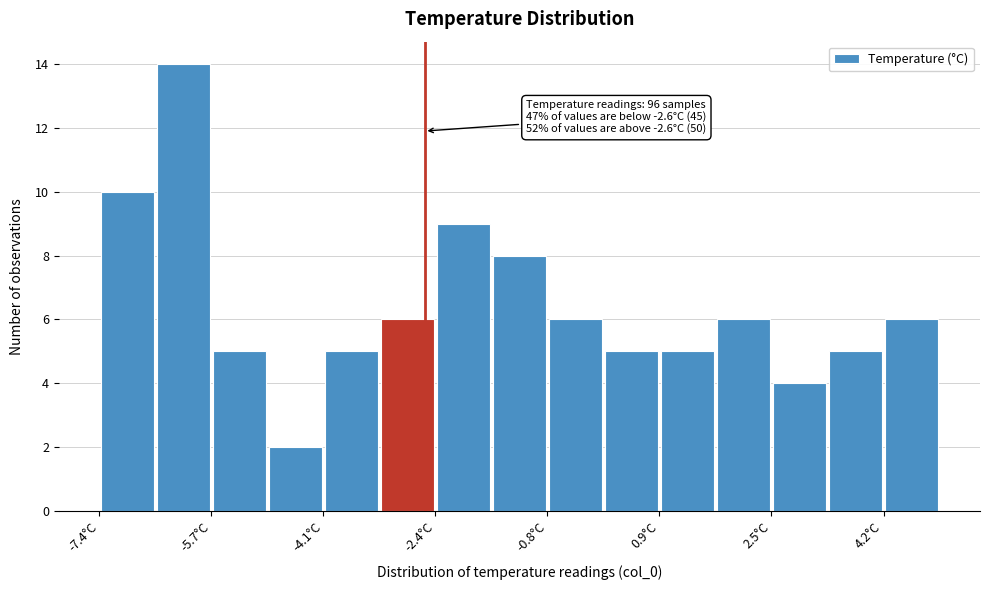

Over which range of the x-axis is the bar tallest?

-6.6 to -5.8